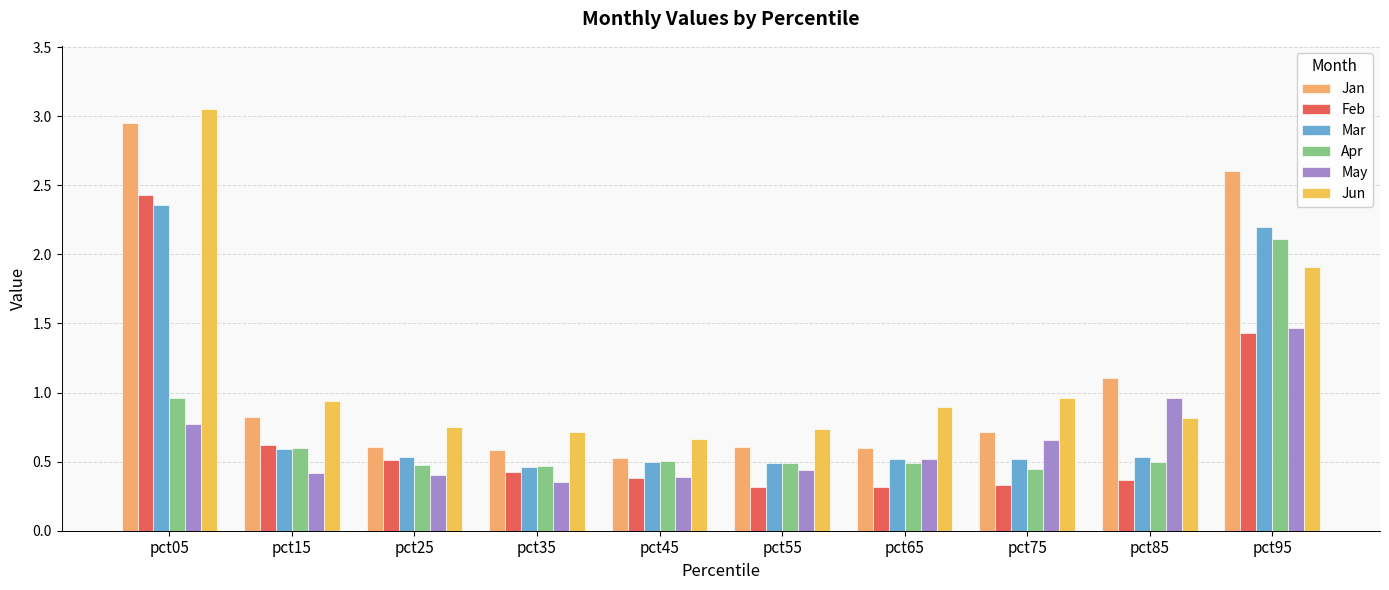

Which series has the widest spread of values?

Jan